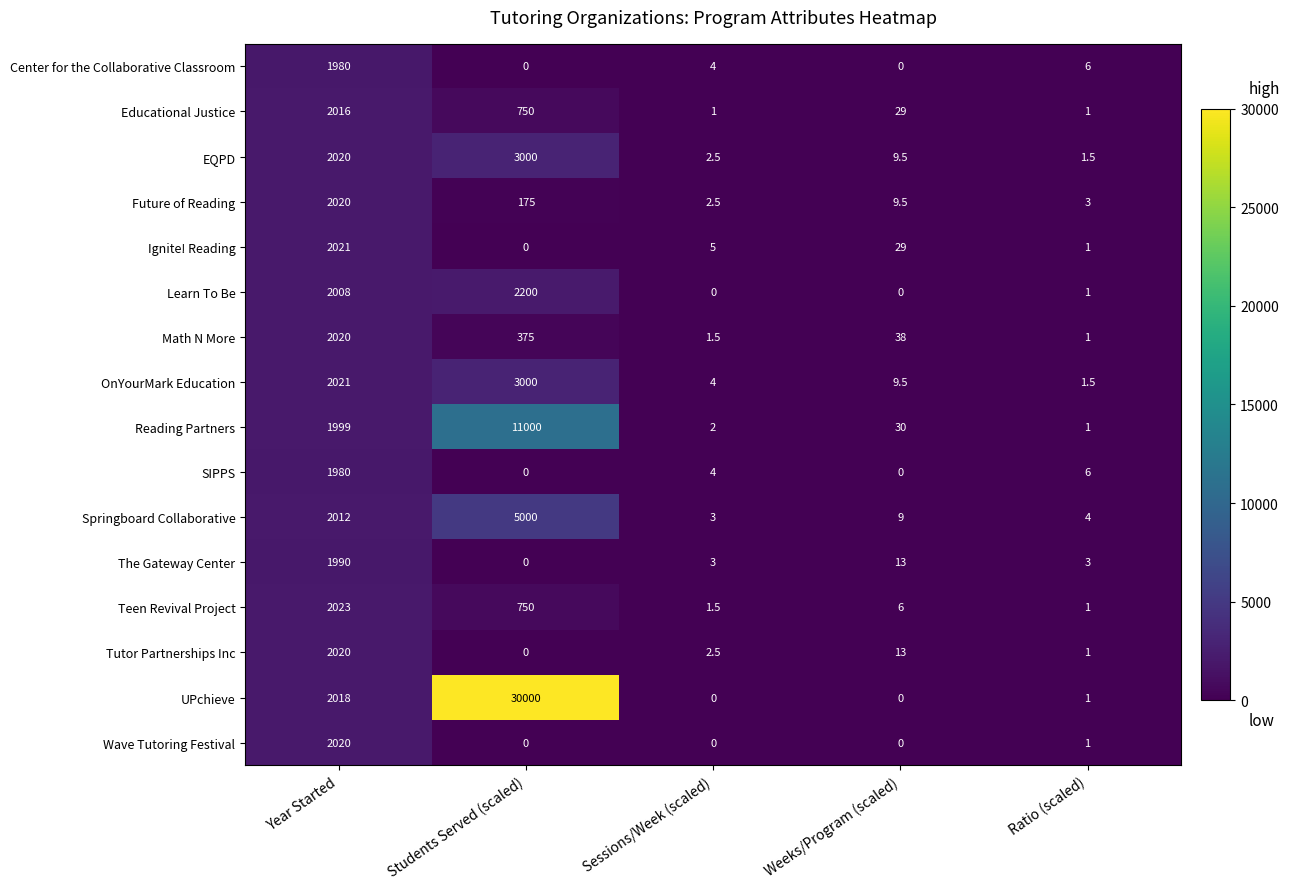

What is the maximum value shown in the chart?

30000.0